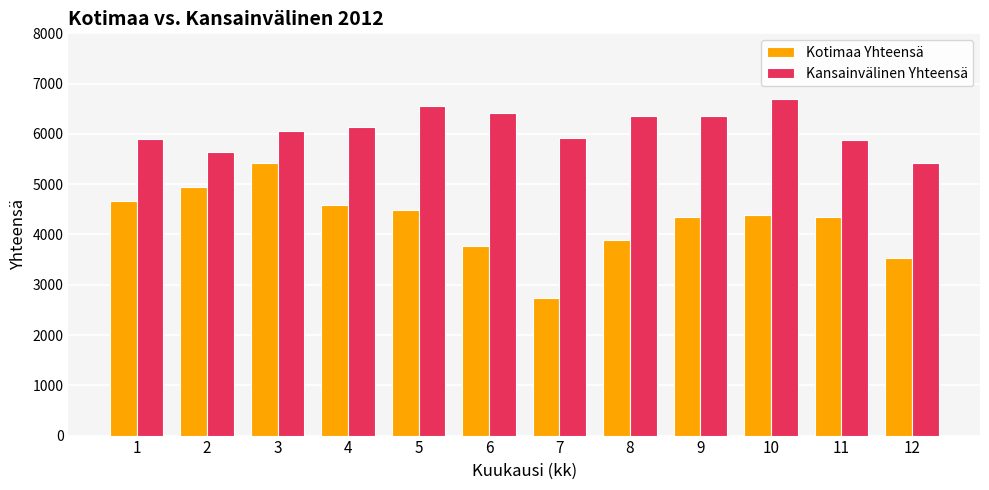

Which series has the largest total across all categories?

Kansainvälinen Yhteensä